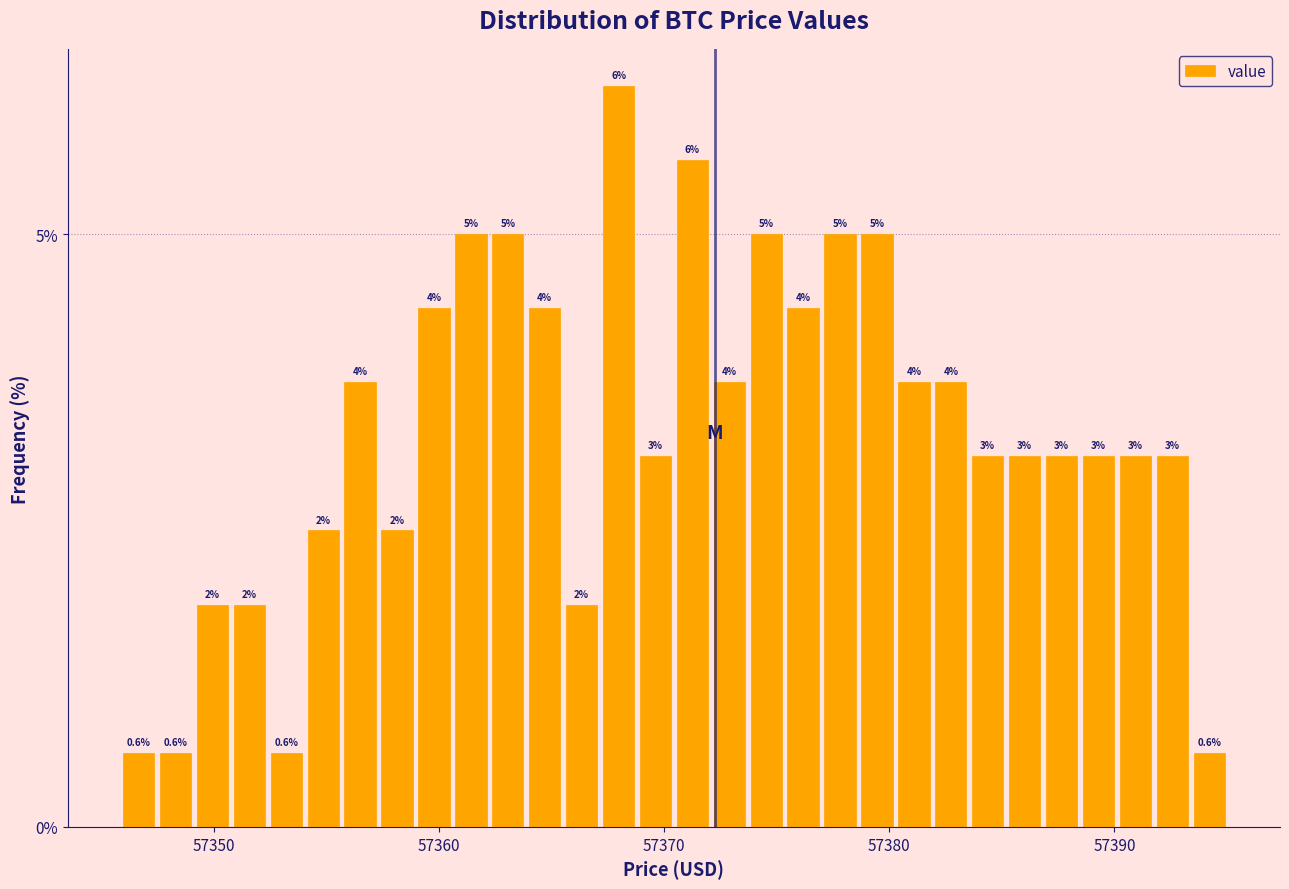

Read against the x-axis, roughly where is the centre of the tallest bar?

57368